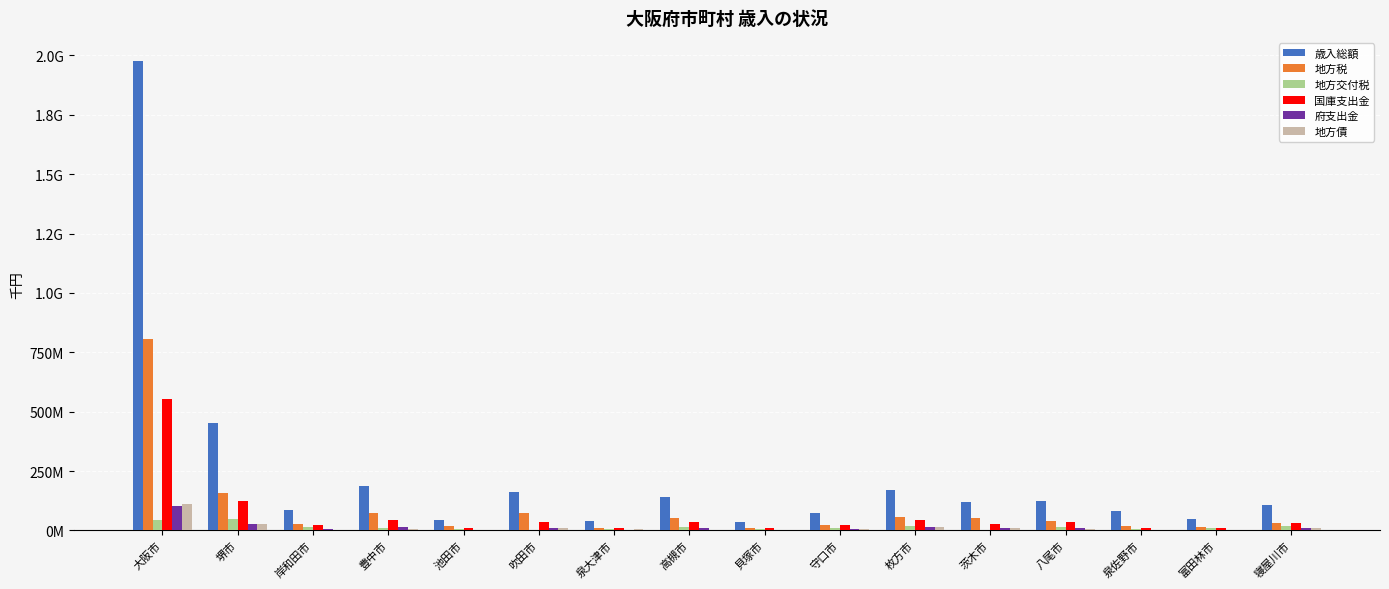

Does the chart contain stacked bars?

No